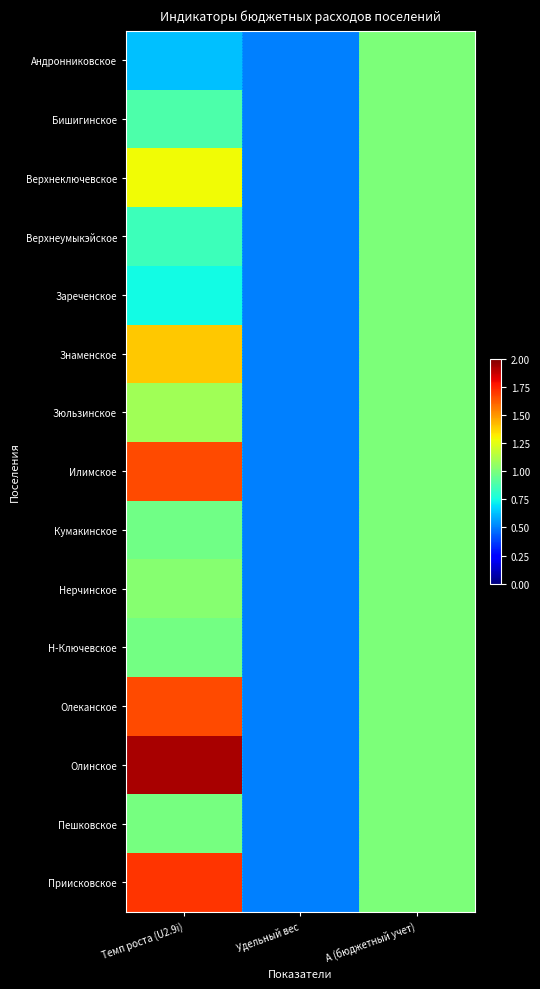

Rank the series by their maximum value, from lowest to highest.

Андронниковское, Бишигинское, Верхнеумыкэйское, Зареченское, Кумакинское, Н-Ключевское, Пешковское, Нерчинское, Зюльзинское, Верхнеключевское, Знаменское, Илимское, Олеканское, Приисковское, Олинское